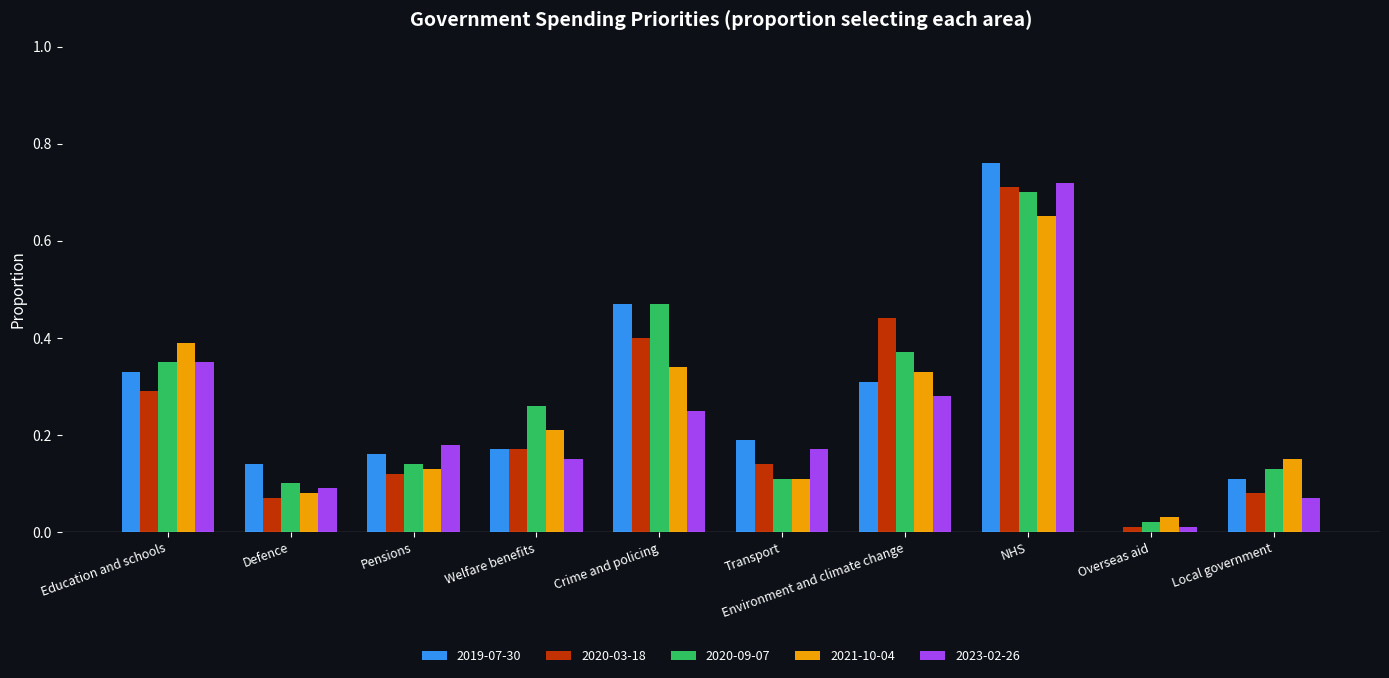

At which label is 2021-10-04 closest to 0?

Overseas aid